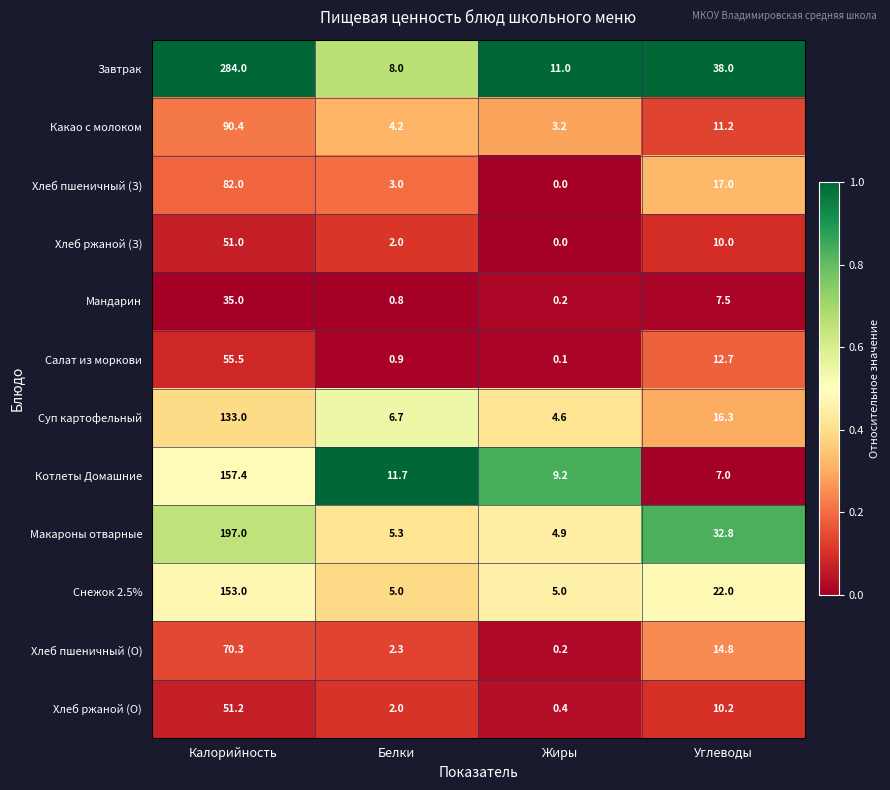

List the series in order of their peak value, highest first.

Завтрак, Макароны отварные, Котлеты Домашние, Снежок 2.5%, Суп картофельный, Какао с молоком, Хлеб пшеничный (З), Хлеб пшеничный (О), Салат из моркови, Хлеб ржаной (О), Хлеб ржаной (З), Мандарин